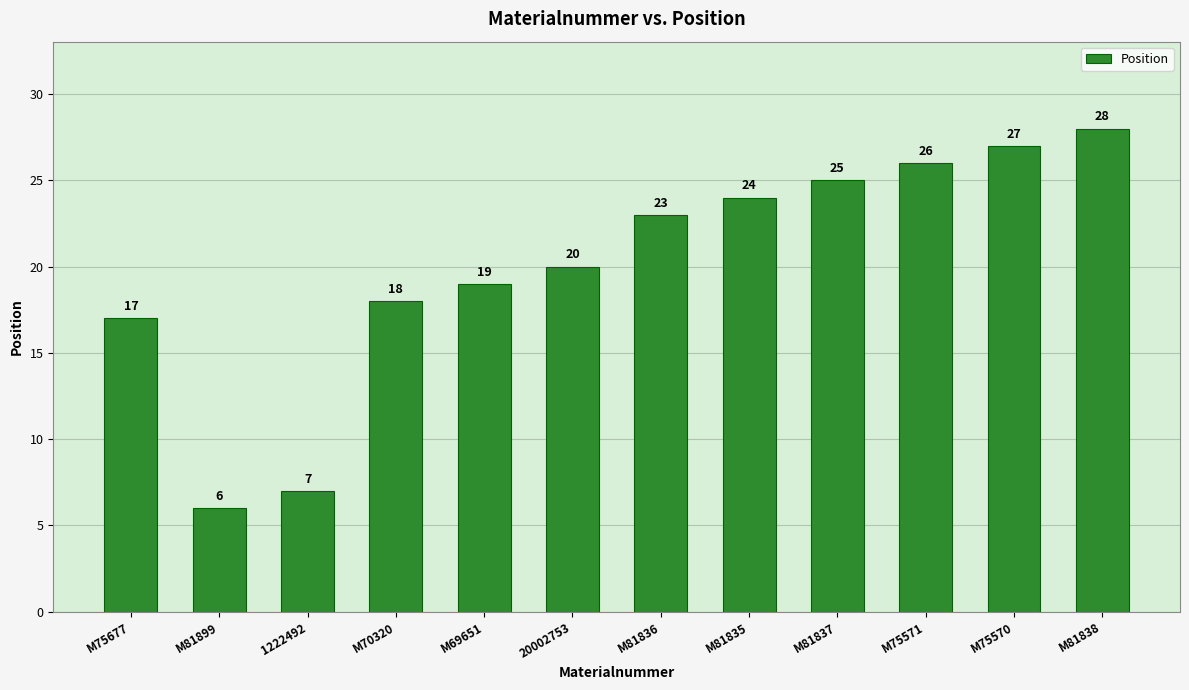

The chart shows a value of 13 at M81835. True or false?

False